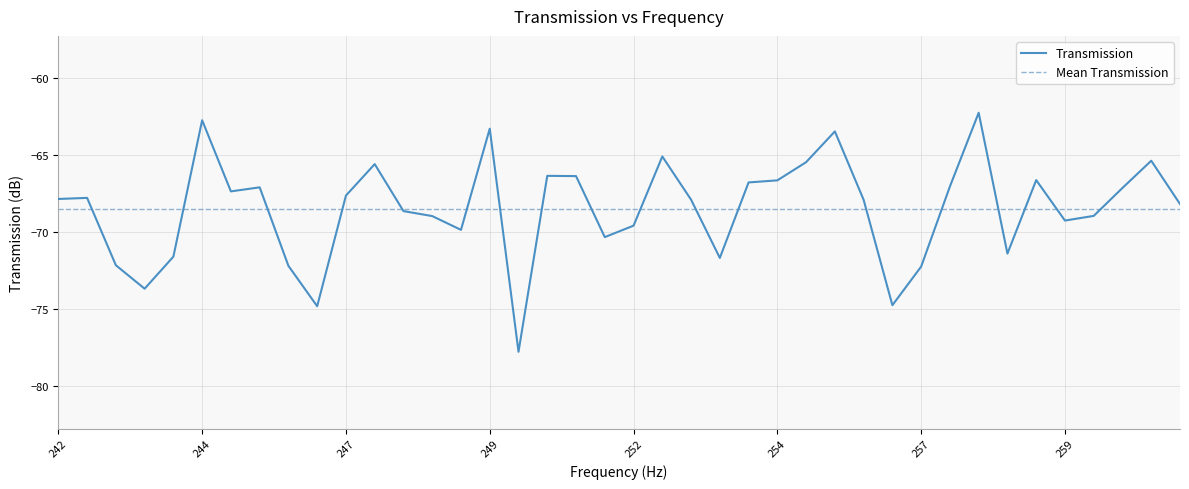

True or false: the data shows -27.2 at 257900000.

False